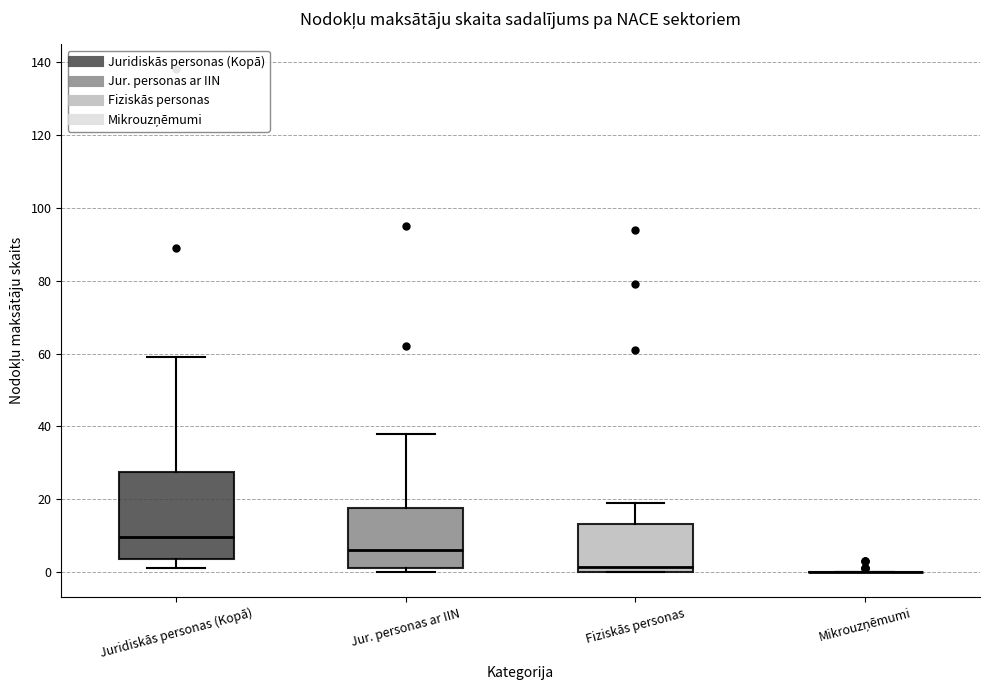

Reading left to right, transcribe this box plot: for each box, give where its median line is, the range the box spans, and where its two whiskers end, as read against the y-axis. The values are not printed on the chart, so give them approximately, as read against the axis.

Juridiskās personas (Kopā): median 10, box 4 to 28, whiskers 2 to 60
Jur. personas ar IIN: median 6, box 2 to 18, whiskers 0 to 38
Fiziskās personas: median 2, box 0 to 14, whiskers 0 to 20
Mikrouzņēmumi: box collapsed to a line at 0, whiskers 0 to 0